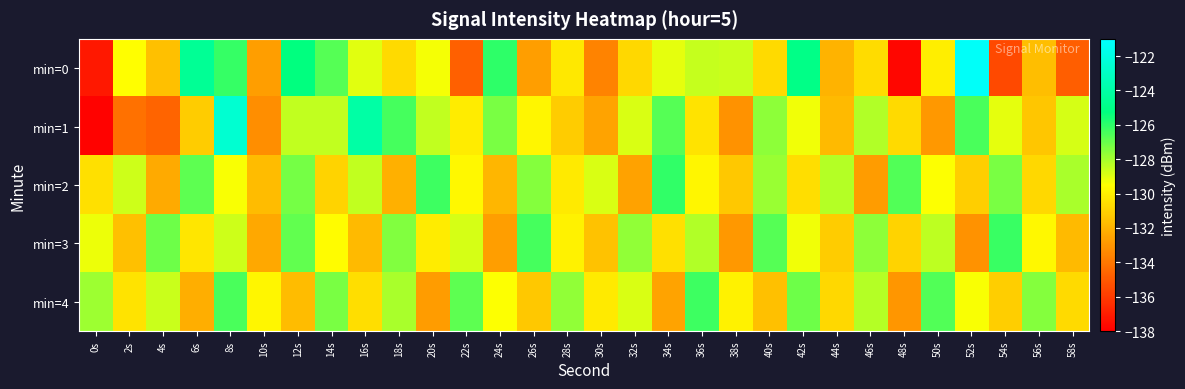

Reading left to right, list all the values displayed in this chart.

min=0: 0s=-137.2	2s=-129.6	4s=-131.6	6s=-124.5	8s=-126.1	10s=-132.7	12s=-125.3	14s=-126.7	16s=-129.0	18s=-130.7	20s=-129.3	22s=-134.8	24s=-126.0	26s=-132.7	28s=-130.3	30s=-133.6	32s=-130.8	34s=-129.1	36s=-128.6	38s=-128.6	40s=-130.7	42s=-125.0	44s=-132.0	46s=-130.7	48s=-137.8	50s=-130.1	52s=-121.2	54s=-135.5	56s=-131.7	58s=-134.8
min=1: 0s=-137.9	2s=-134.2	4s=-134.6	6s=-131.2	8s=-122.6	10s=-133.2	12s=-128.4	14s=-128.5	16s=-124.1	18s=-126.4	20s=-128.5	22s=-130.1	24s=-127.3	26s=-129.8	28s=-131.2	30s=-132.5	32s=-128.9	34s=-126.7	36s=-130.4	38s=-133.1	40s=-127.6	42s=-129.3	44s=-131.8	46s=-128.2	48s=-130.7	50s=-132.9	52s=-126.5	54s=-129.1	56s=-131.4	58s=-128.8
min=2: 0s=-130.5	2s=-128.7	4s=-132.3	6s=-126.8	8s=-129.4	10s=-131.7	12s=-127.2	14s=-130.9	16s=-128.5	18s=-132.1	20s=-126.3	22s=-129.7	24s=-131.9	26s=-127.5	28s=-130.2	30s=-128.9	32s=-132.6	34s=-126.1	36s=-129.8	38s=-131.3	40s=-127.8	42s=-130.6	44s=-128.3	46s=-132.8	48s=-126.6	50s=-129.5	52s=-131.1	54s=-127.3	56s=-130.8	58s=-128.1
min=3: 0s=-129.2	2s=-131.6	4s=-127.1	6s=-130.3	8s=-128.7	10s=-132.4	12s=-126.9	14s=-129.6	16s=-131.8	18s=-127.4	20s=-130.1	22s=-128.8	24s=-132.7	26s=-126.4	28s=-129.9	30s=-131.5	32s=-127.7	34s=-130.5	36s=-128.2	38s=-132.9	40s=-126.7	42s=-129.3	44s=-131.2	46s=-127.6	48s=-130.9	50s=-128.4	52s=-133.1	54s=-126.2	56s=-129.7	58s=-131.8
min=4: 0s=-127.9	2s=-130.4	4s=-128.6	6s=-132.2	8s=-126.5	10s=-129.8	12s=-131.7	14s=-127.3	16s=-130.6	18s=-128.1	20s=-132.8	22s=-126.8	24s=-129.5	26s=-131.3	28s=-127.7	30s=-130.2	32s=-128.9	34s=-132.5	36s=-126.3	38s=-129.9	40s=-131.6	42s=-127.1	44s=-130.8	46s=-128.3	48s=-133.0	50s=-126.6	52s=-129.4	54s=-131.1	56s=-127.5	58s=-130.7